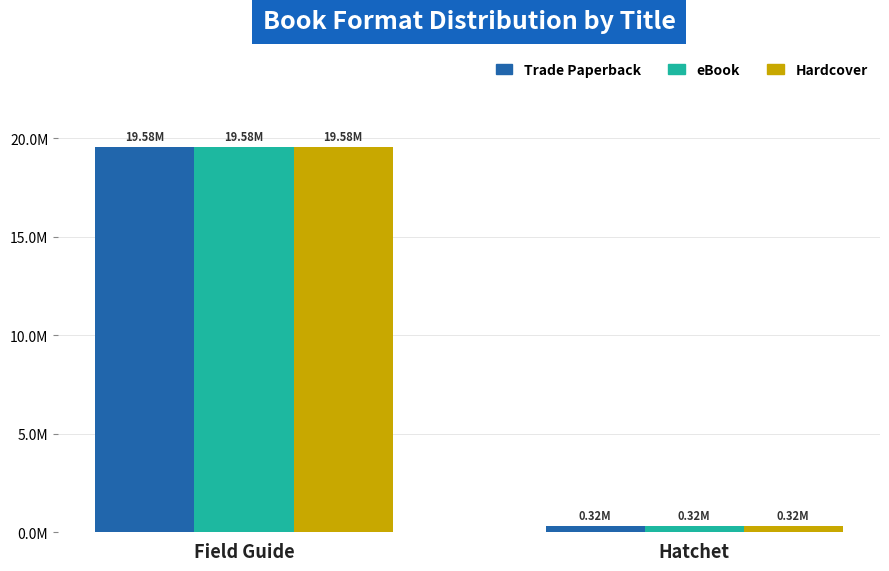

What are all the series names shown in the legend?

Trade Paperback, eBook, Hardcover